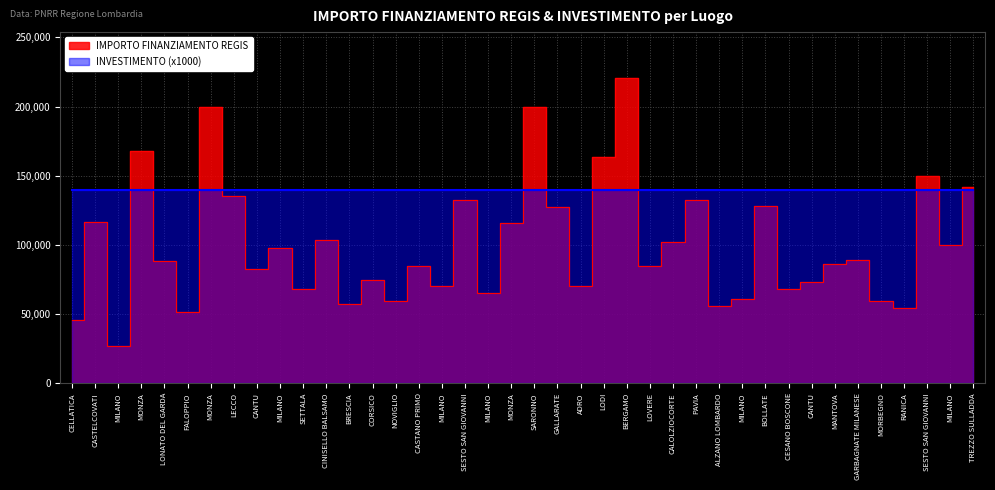

List the labels in order of value, largest first.

BERGAMO, MONZA, SARONNO, MONZA, LODI, SESTO SAN GIOVANNI, TREZZO SULLADDA, LECCO, PAVIA, SESTO SAN GIOVANNI, BOLLATE, GALLARATE, CASTELCOVATI, MONZA, CINISELLO BALSAMO, CALOLZIOCORTE, MILANO, MILANO, GARBAGNATE MILANESE, LONATO DEL GARDA, MANTOVA, LOVERE, CASTANO PRIMO, CANTU, CORSICO, CANTU, ADRO, MILANO, SETTALA, CESANO BOSCONE, MILANO, MILANO, MORBEGNO, NOVIGLIO, BRESCIA, ALZANO LOMBARDO, RANICA, FALOPPIO, CELLATICA, MILANO